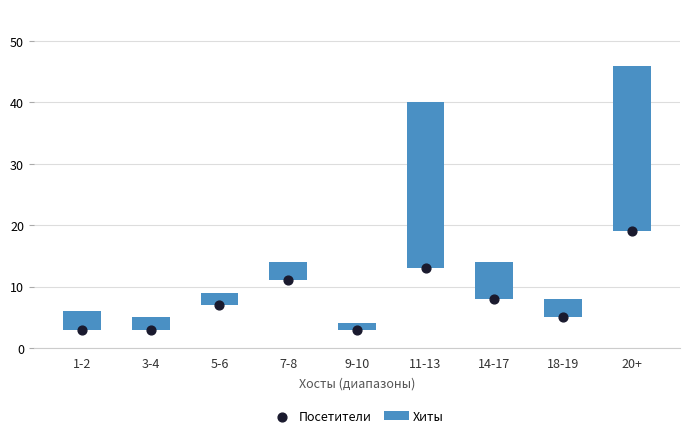

Which series contains the highest Y value?

Хиты